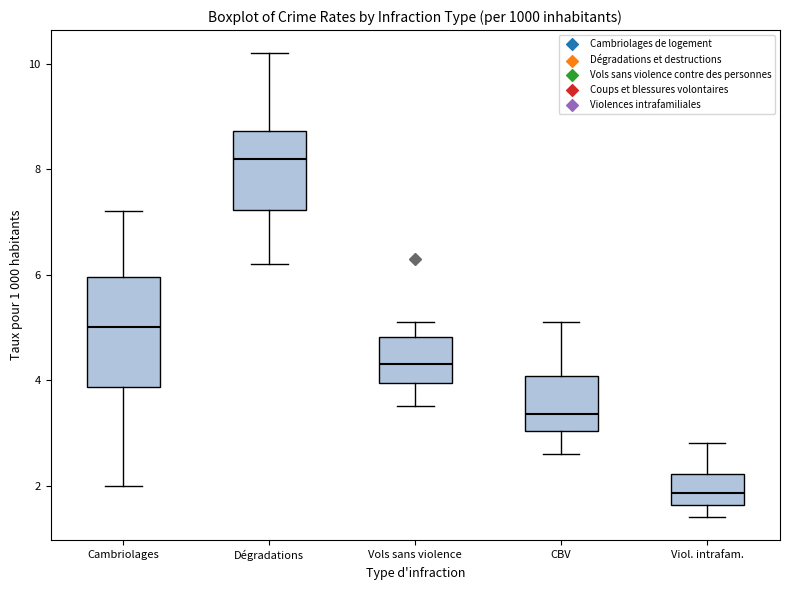

Reading left to right, transcribe this box plot: for each box, give where its median line is, the range the box spans, and where its two whiskers end, as read against the y-axis. The values are not printed on the chart, so give them approximately, as read against the axis.

Cambriolages: median 5.0, box 3.8 to 6.0, whiskers 2.0 to 7.2
Dégradations: median 8.2, box 7.2 to 8.8, whiskers 6.2 to 10.2
Vols sans violence: median 4.4, box 4.0 to 4.8, whiskers 3.6 to 5.2
CBV: median 3.4, box 3.0 to 4.0, whiskers 2.6 to 5.2
Viol. intrafam.: median 1.8, box 1.6 to 2.2, whiskers 1.4 to 2.8